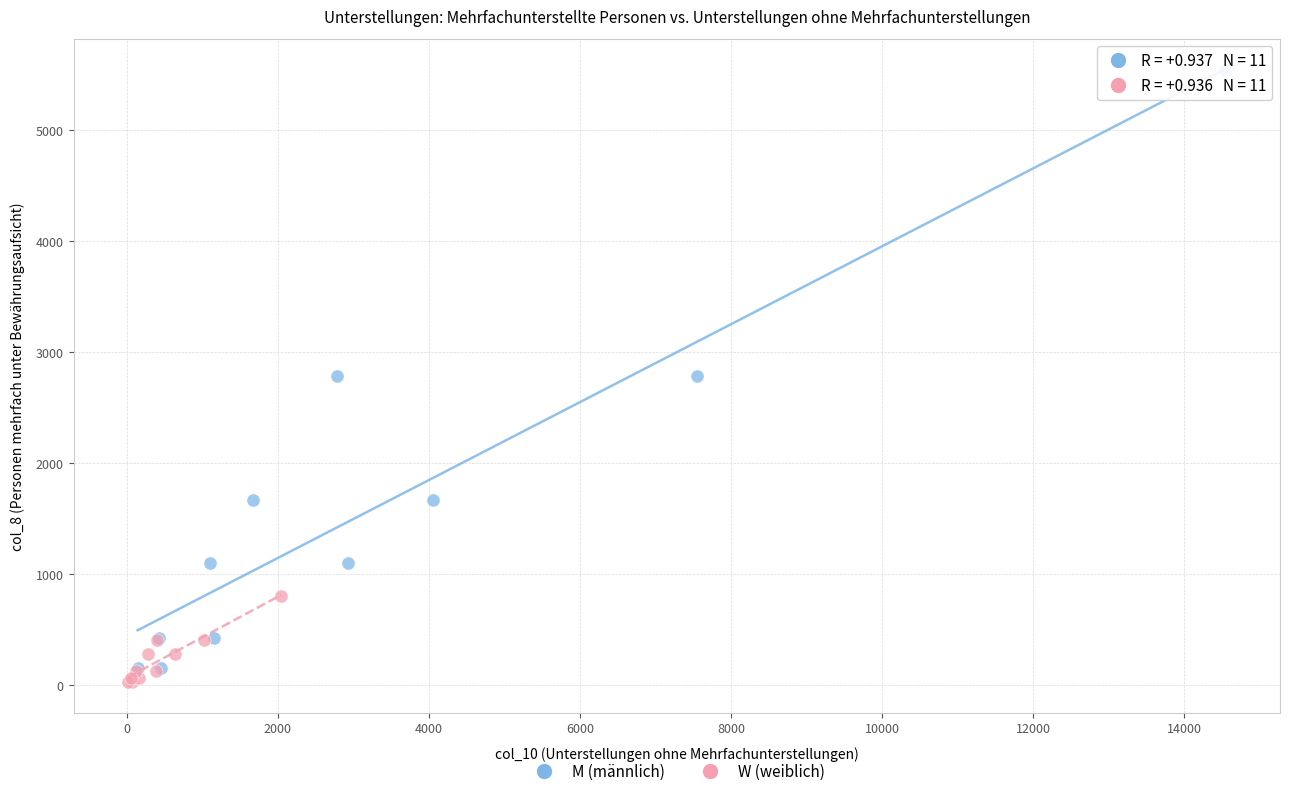

Which series contains the lowest Y value?

W (weiblich)